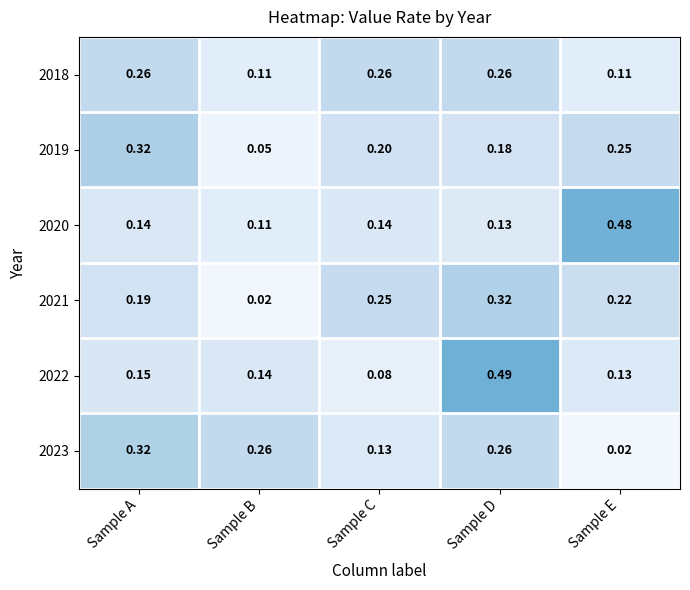

Is the value of 2022 at Sample D greater than the value of 2021 at Sample A?

Yes